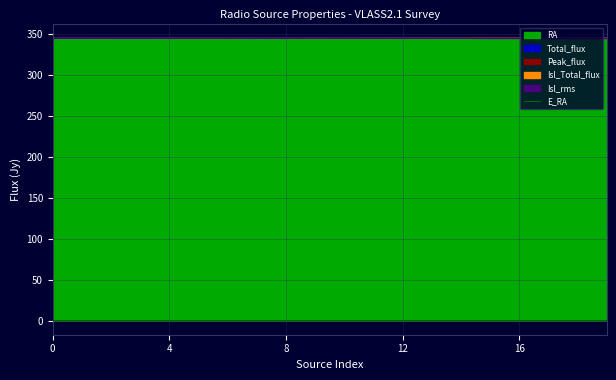

Which label corresponds to the largest value in the chart?

15